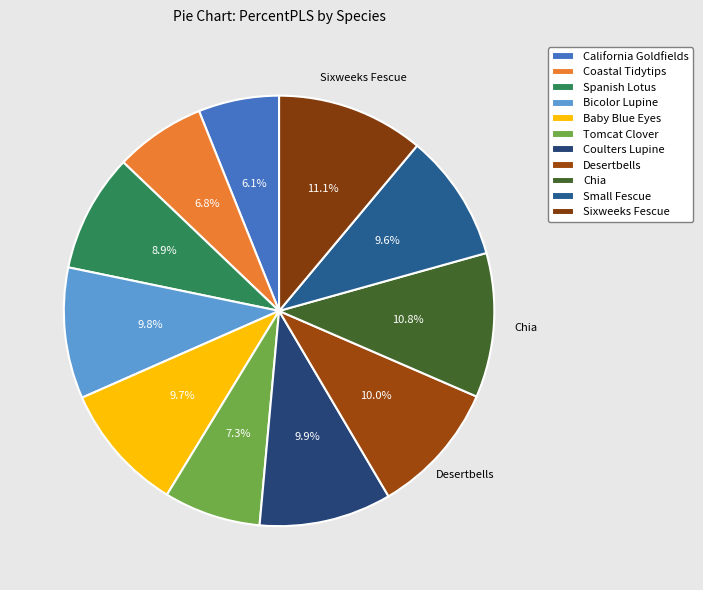

How many slices are in this pie chart?

11